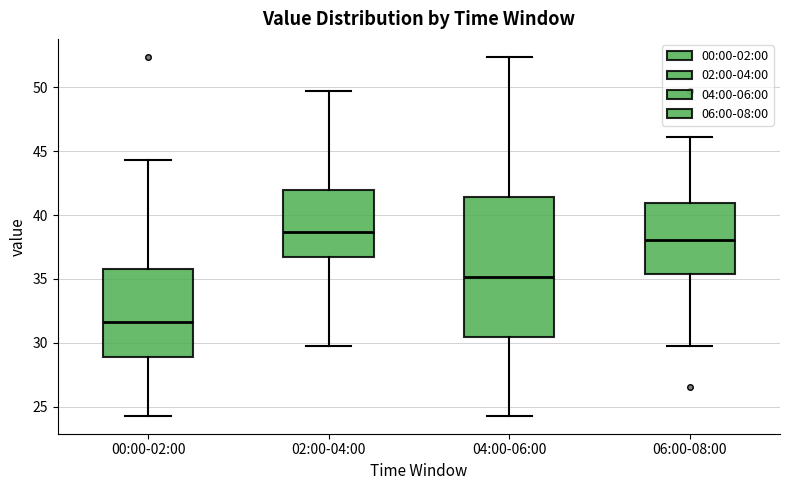

Reading left to right, read every box against the y-axis: the position of its median line, the range the box covers, and the ends of its whiskers. The values are not printed on the chart, so give them approximately, as read against the axis.

00:00-02:00: median 31.5, box 29.0 to 36.0, whiskers 24.5 to 44.5
02:00-04:00: median 38.5, box 36.5 to 42.0, whiskers 30.0 to 49.5
04:00-06:00: median 35.0, box 30.5 to 41.5, whiskers 24.5 to 52.5
06:00-08:00: median 38.0, box 35.5 to 41.0, whiskers 30.0 to 46.0